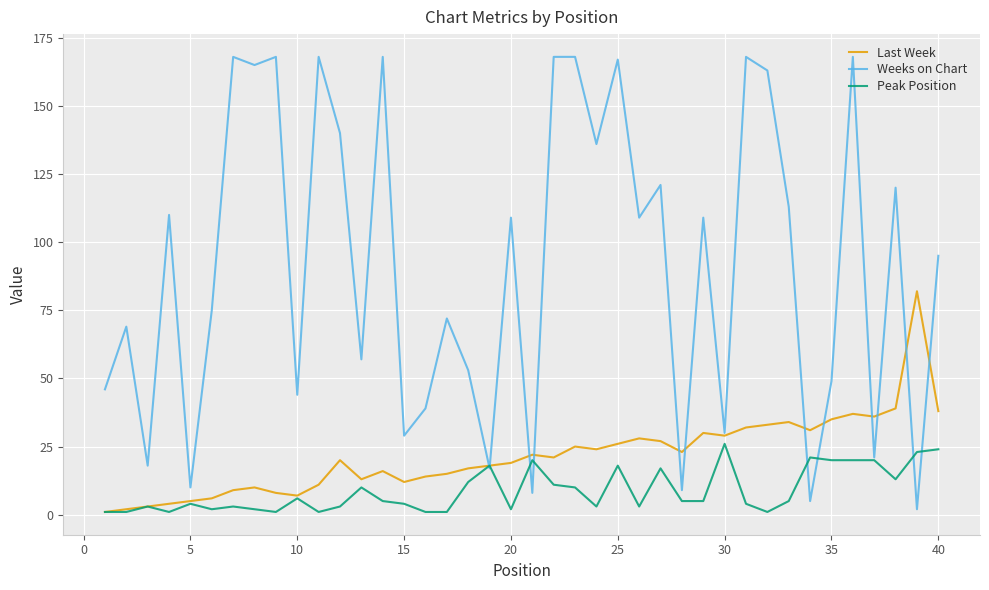

What is the maximum value shown in the chart?

168